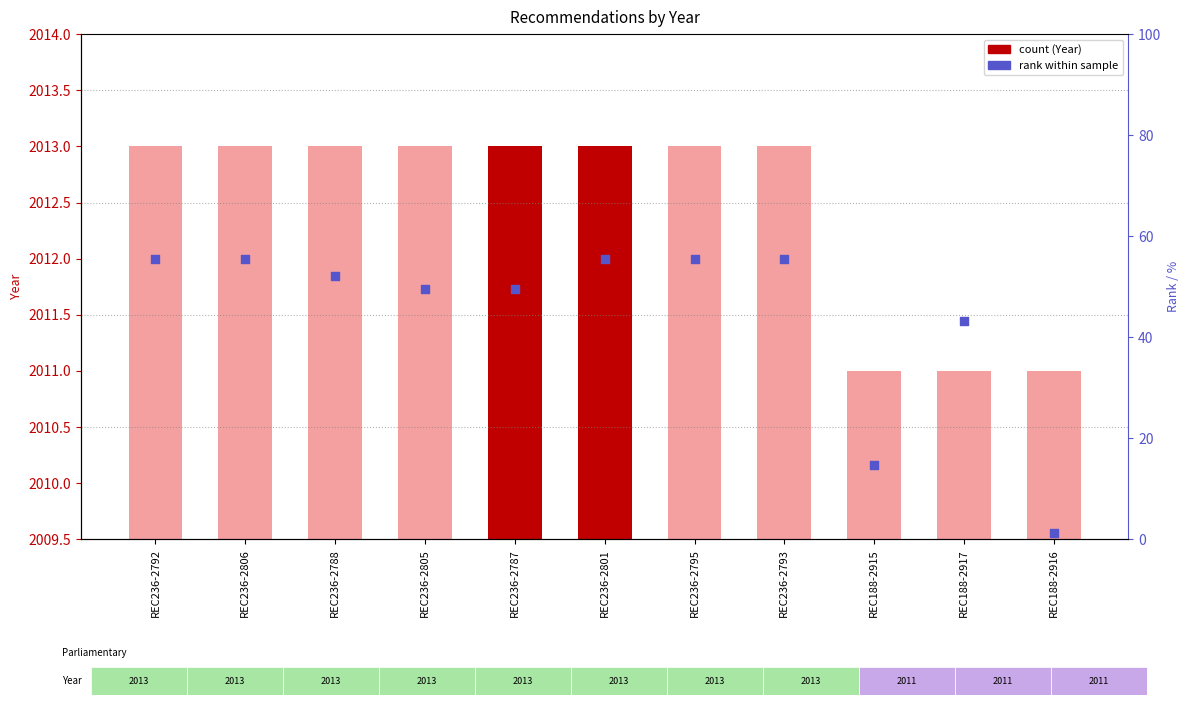

At which category is the sum across all series the highest?

REC236-2792